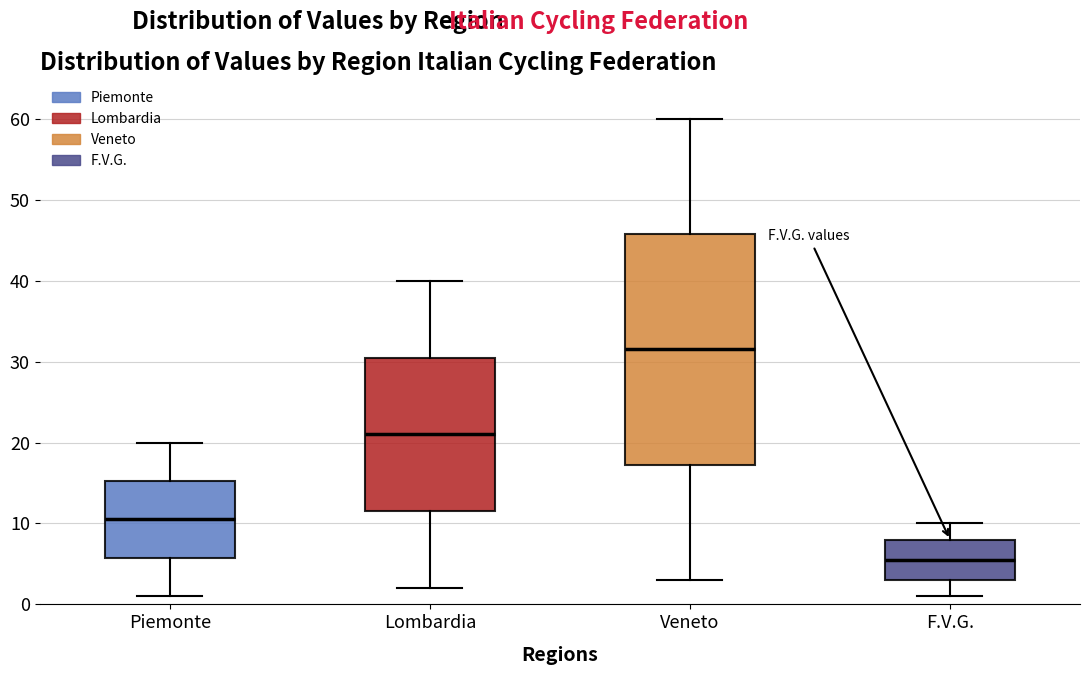

Which box is the tallest, from its lower edge to its upper edge?

Veneto